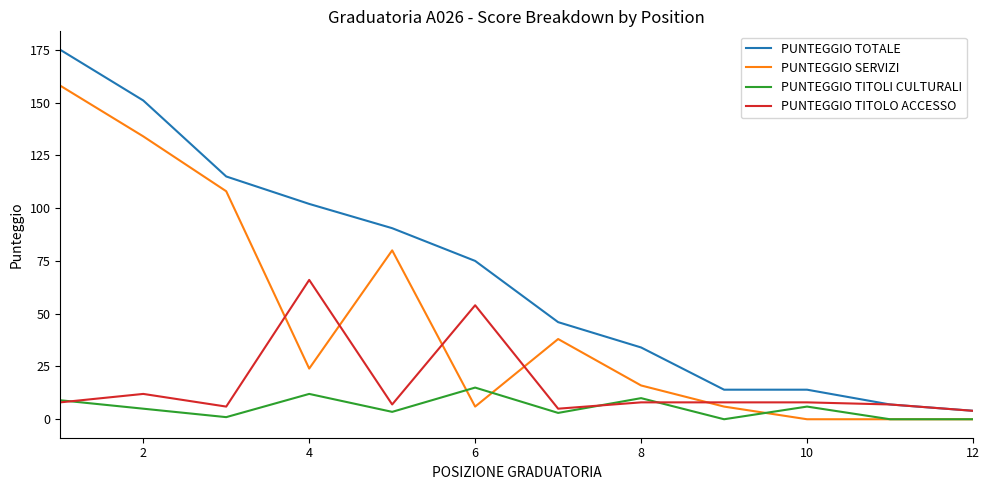

True or false: PUNTEGGIO TOTALE and PUNTEGGIO TITOLI CULTURALI cross at least once.

False